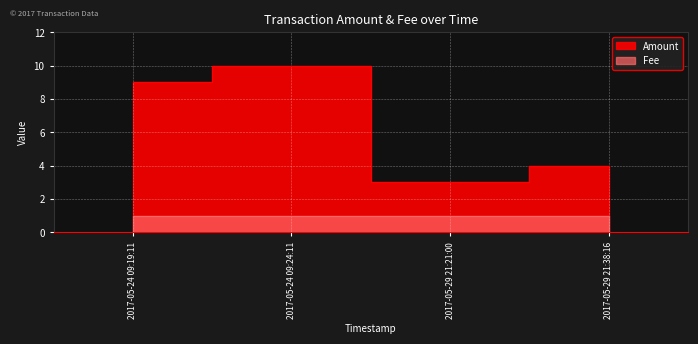

What is the value of the 2nd point from the left?

10